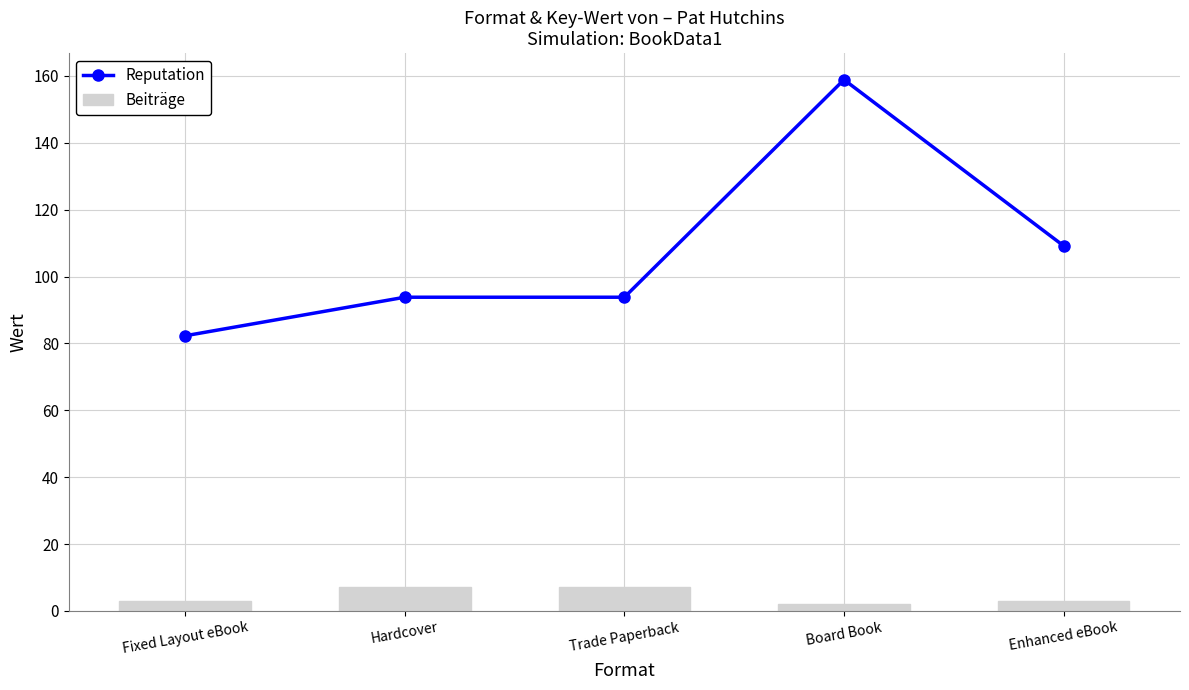

Reading left to right, transcribe all the data shown in this chart.

Reputation: 82.3	93.8	93.8	158.9	109.2
Beiträge: 3.0	7.0	7.0	2.0	3.0